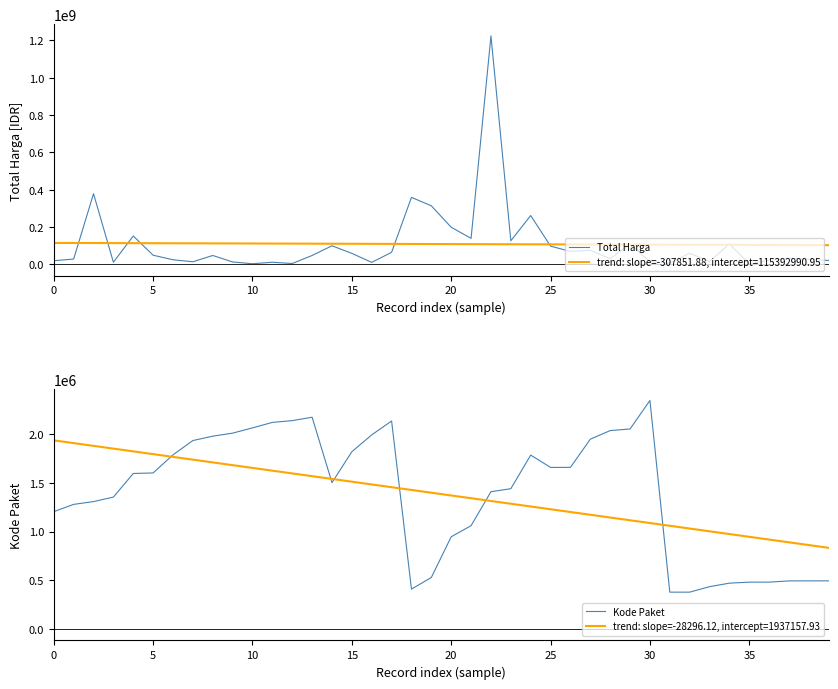

What is the minimum value for Kode Paket?

378630.0